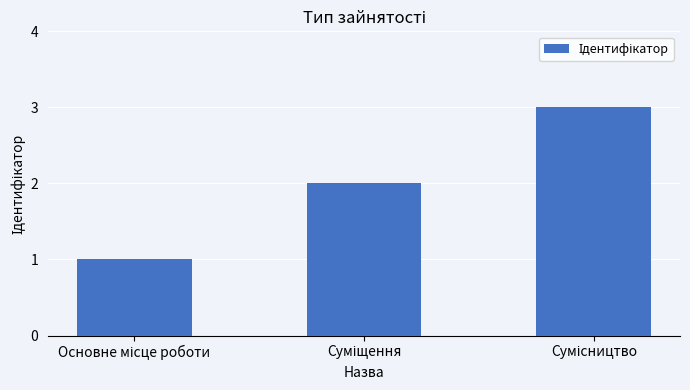

What is the maximum value shown in the chart?

3